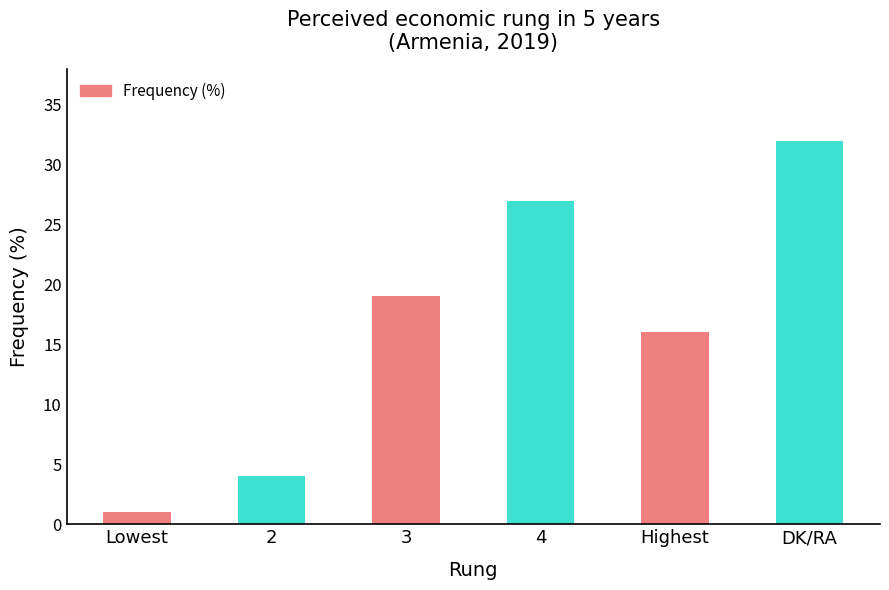

How many series are shown in this chart?

1